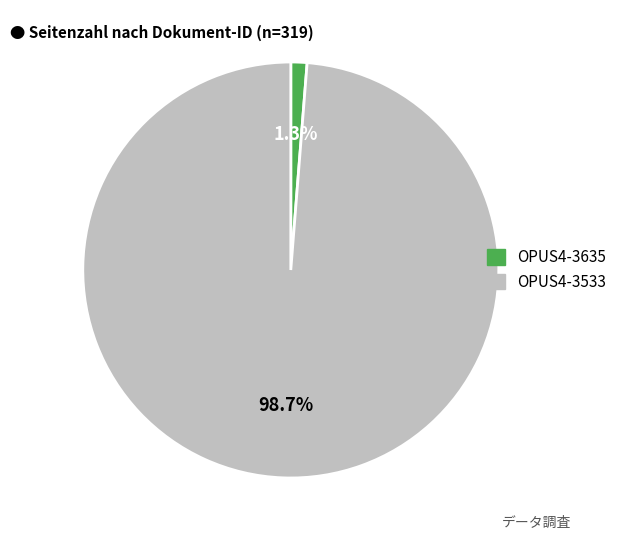

Does any single category account for the majority?

Yes